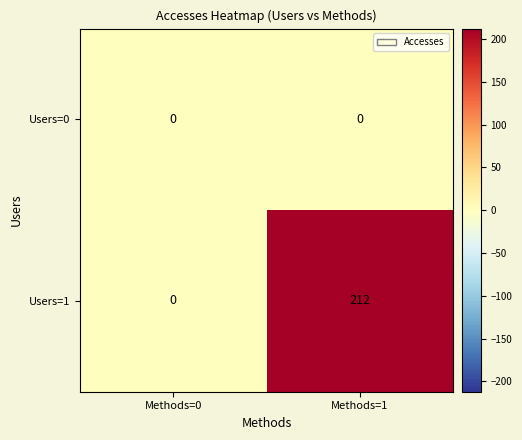

Reading right to left, list all the values displayed in this chart.

Users=0: Methods=1=0	Methods=0=0
Users=1: Methods=1=212	Methods=0=0